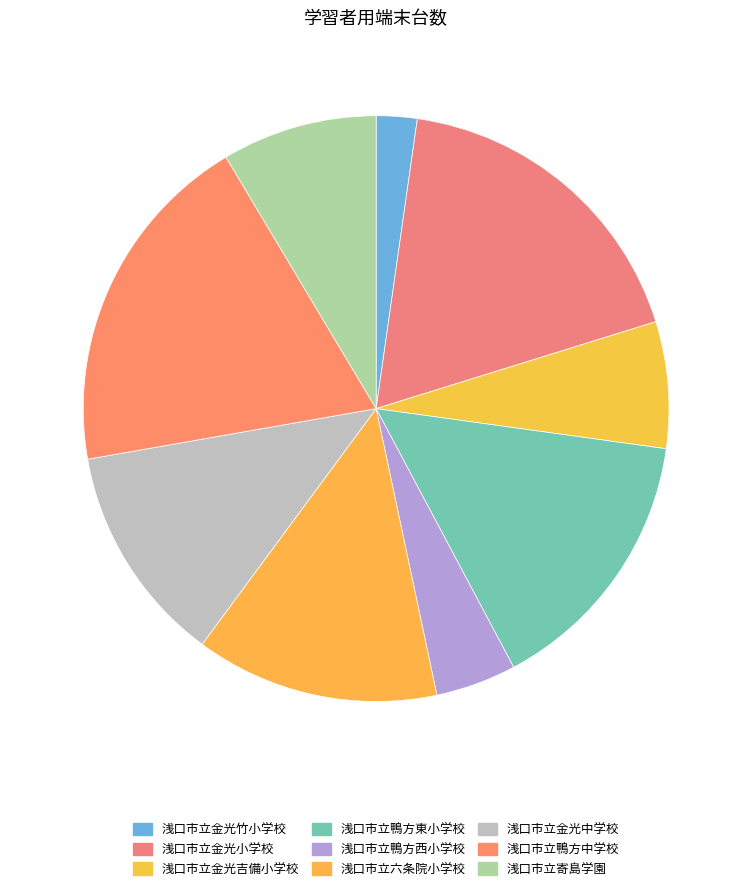

Between 浅口市立鴨方中学校 and 浅口市立鴨方西小学校, which is larger?

浅口市立鴨方中学校